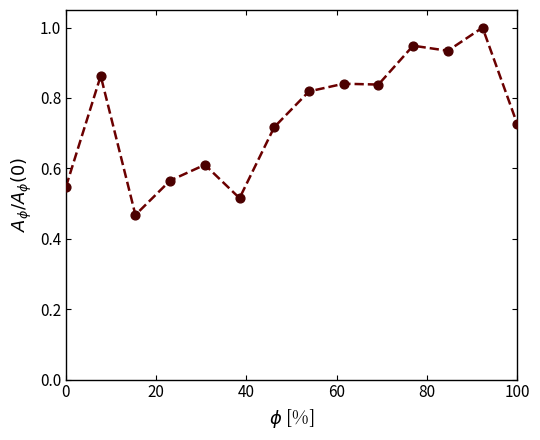

What is the greatest value displayed?

1.0